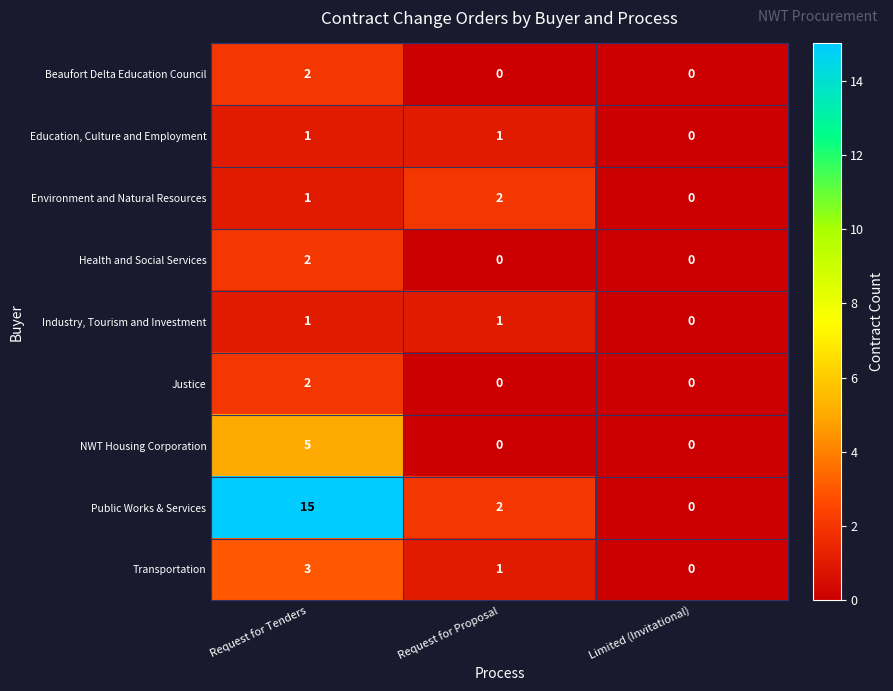

Where is Transportation nearest to the value 1?

Request for Proposal